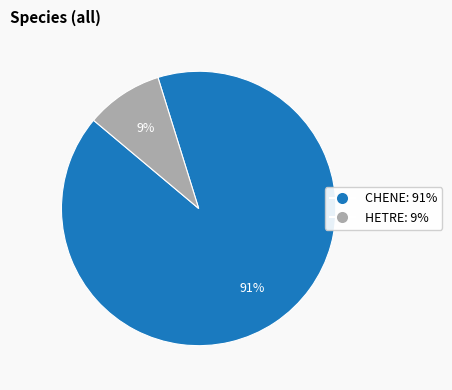

To the nearest percent, what is the combined percentage of CHENE and HETRE?

100%